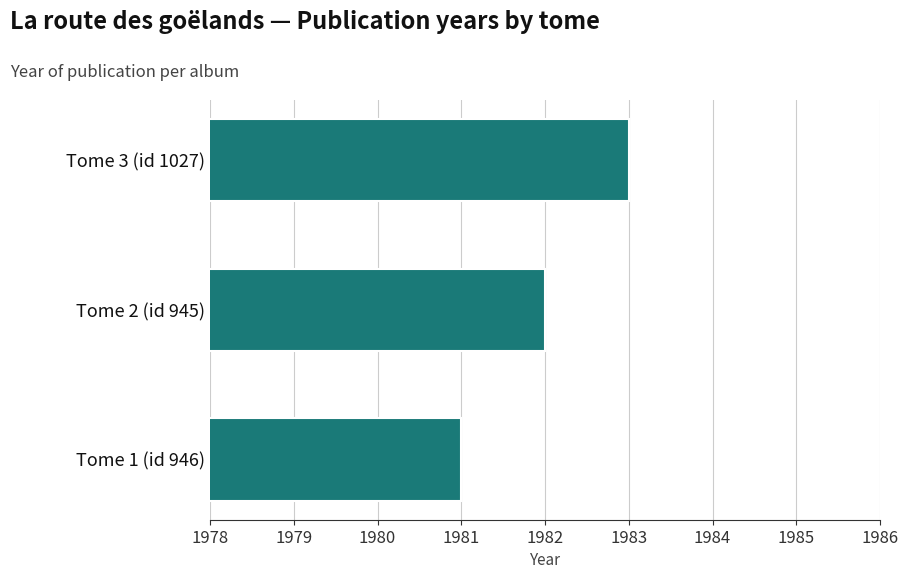

Reading top to bottom, extract all data points from this chart.

1983	1982	1981